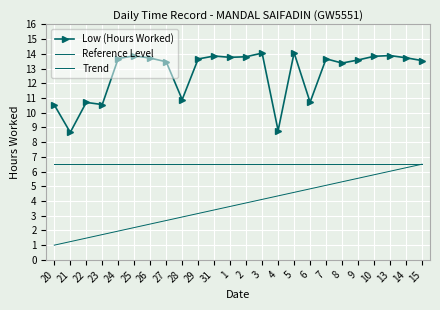

Where does the Trend series first go above 3?

29